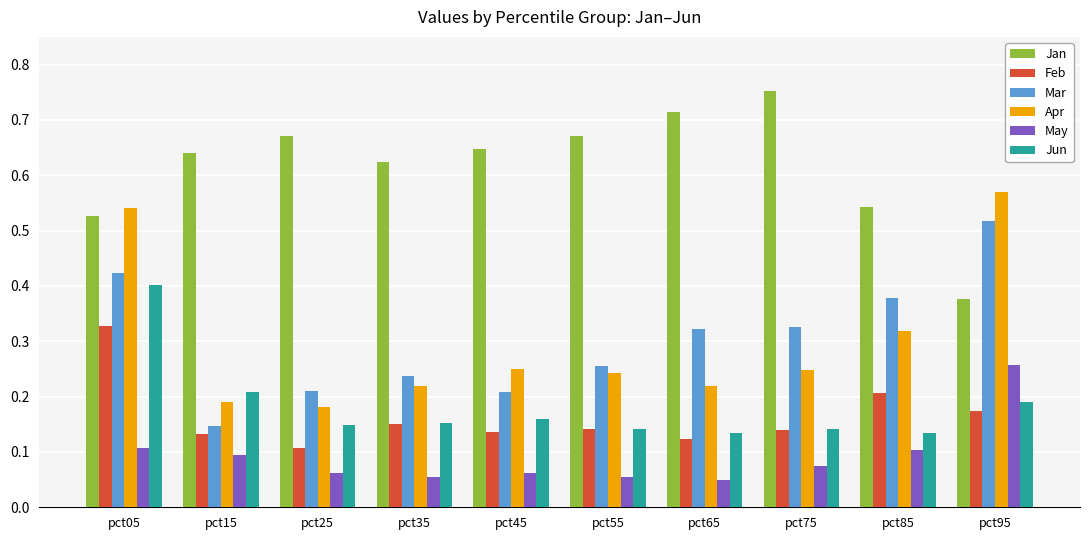

At which label does May reach its peak?

pct95